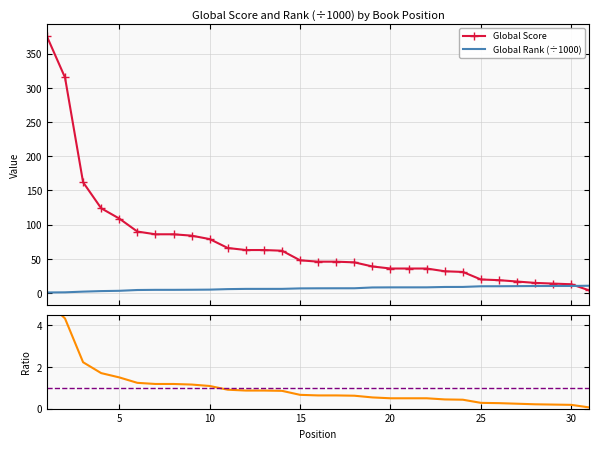

True or false: Score / Mean has more than 2 points higher than both neighbors.

False